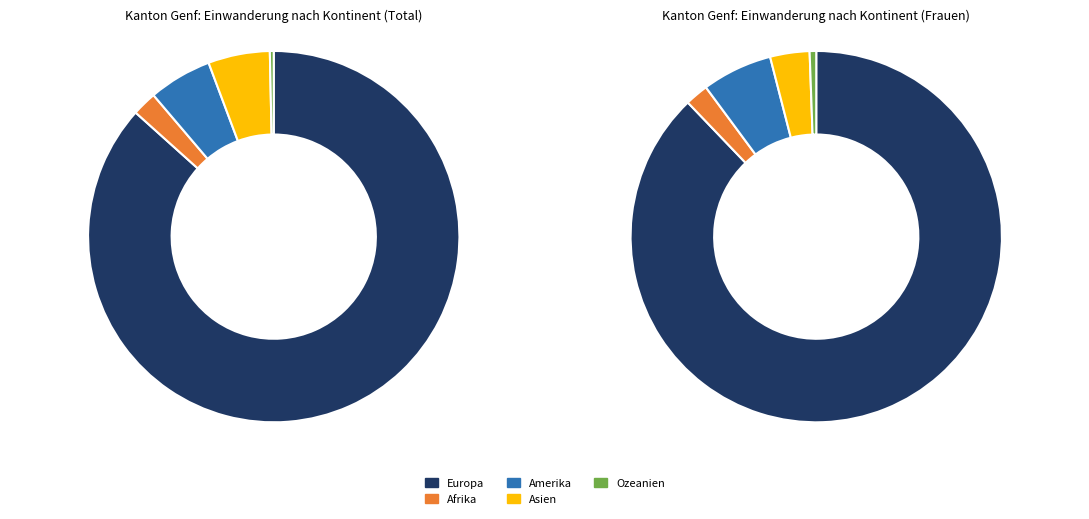

Is it true that Asien is 5% of the pie?

True